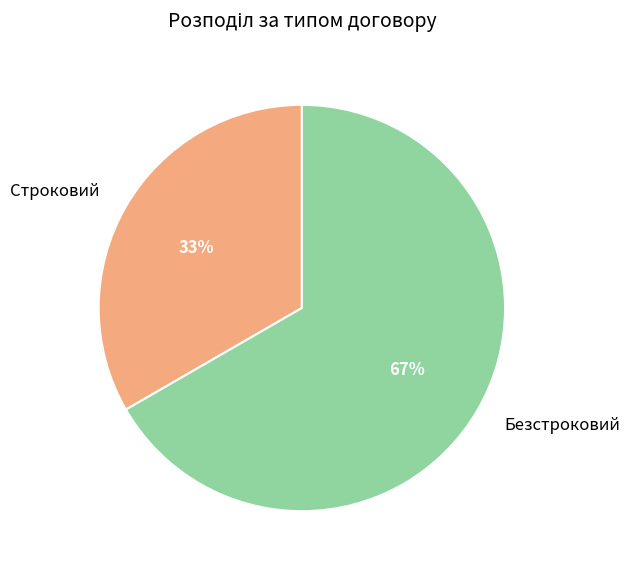

To the nearest percent, what is the combined percentage of Безстроковий and Строковий?

100%